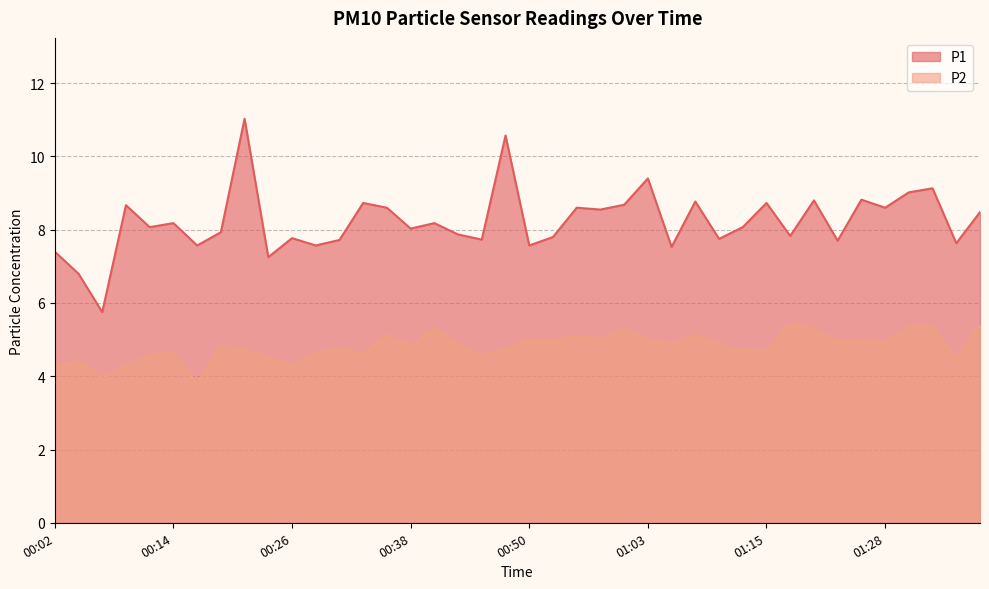

How many lines are shown in the chart?

2